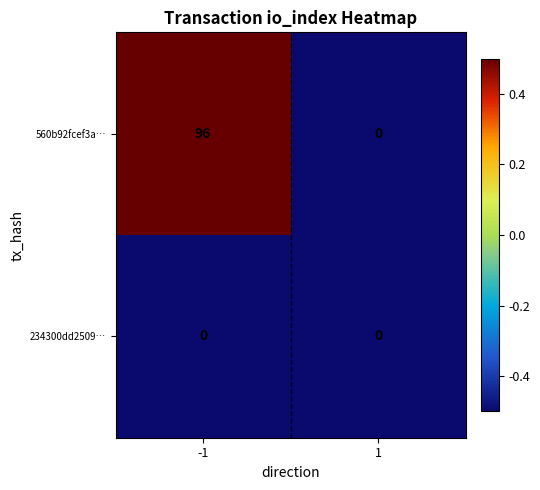

Is it true that 560b92fcef3a… equals 39 at -1?

False